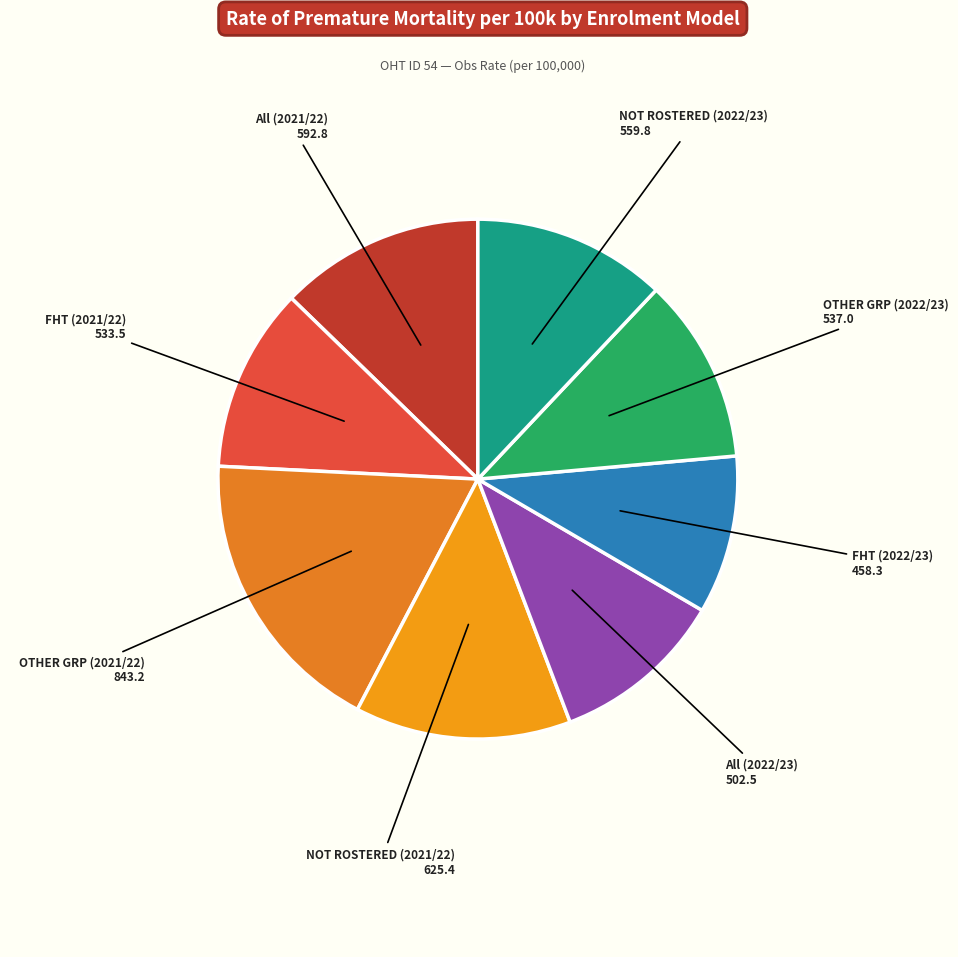

How many slices are in this pie chart?

8